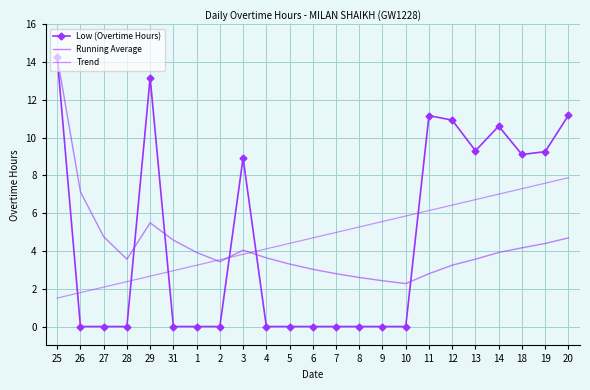

At which label is Trend closest to 4?

4